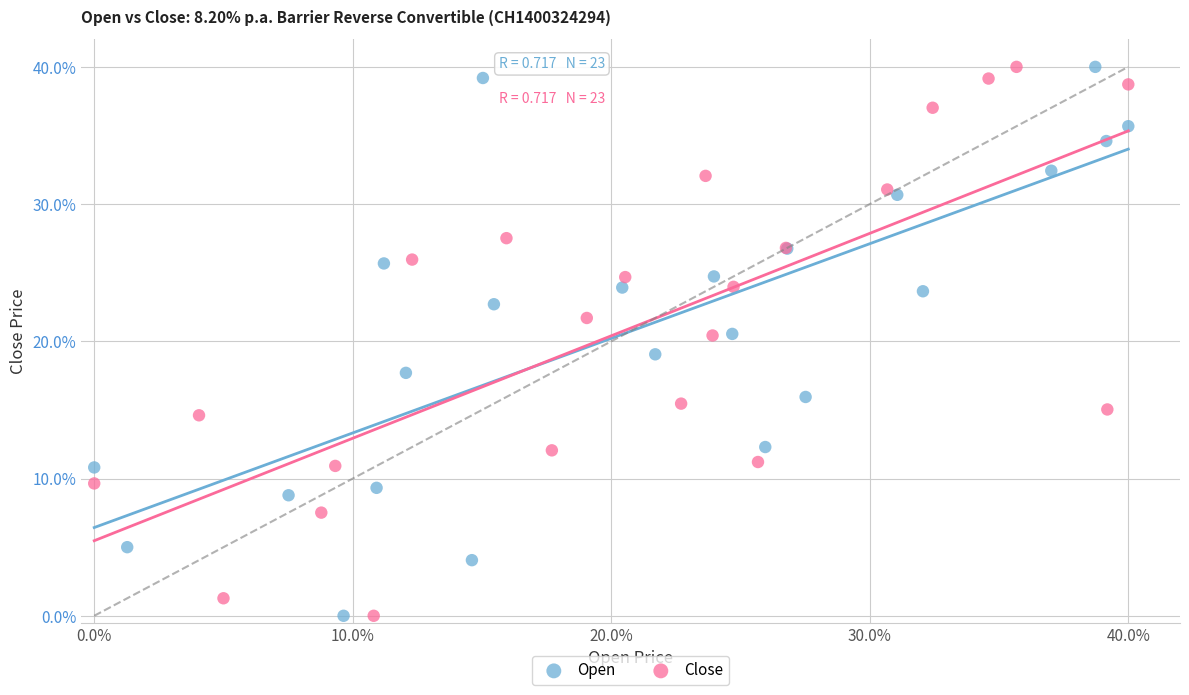

What are all the series names shown in the legend?

Open, Close